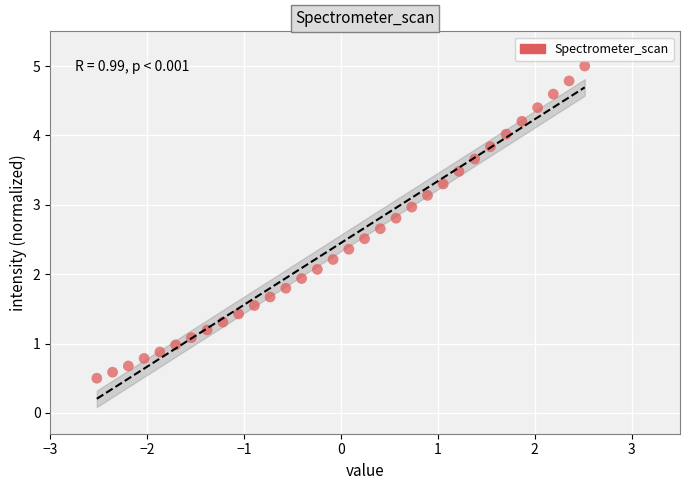

What is the range of Y values (max minus min)?

4.5